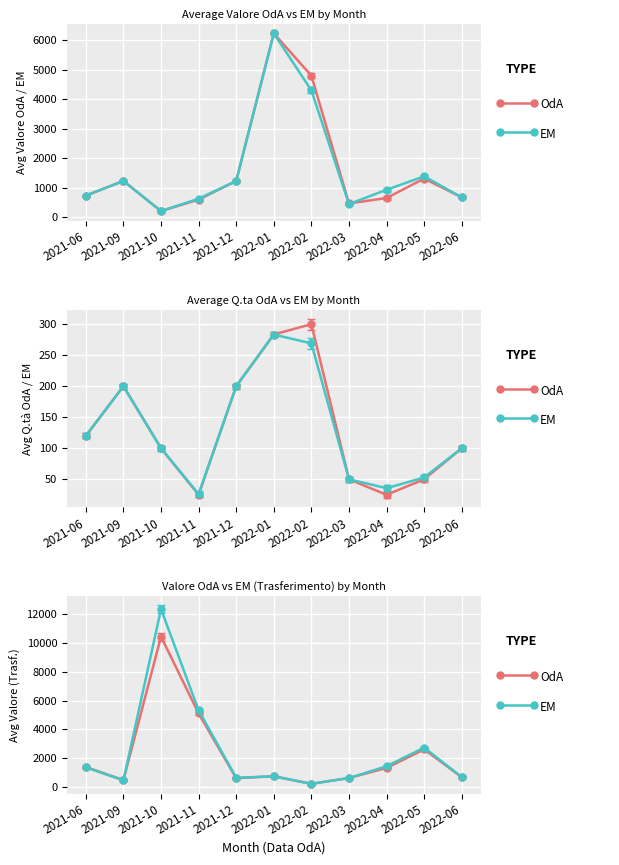

Which has a higher value, 2021-06 or 2022-01?

2022-01